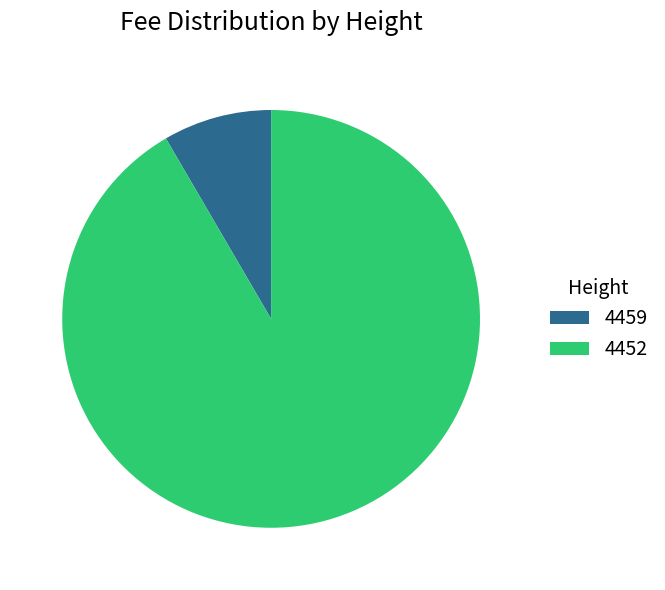

Do 4459 and 4452 together represent more than half of the pie?

Yes